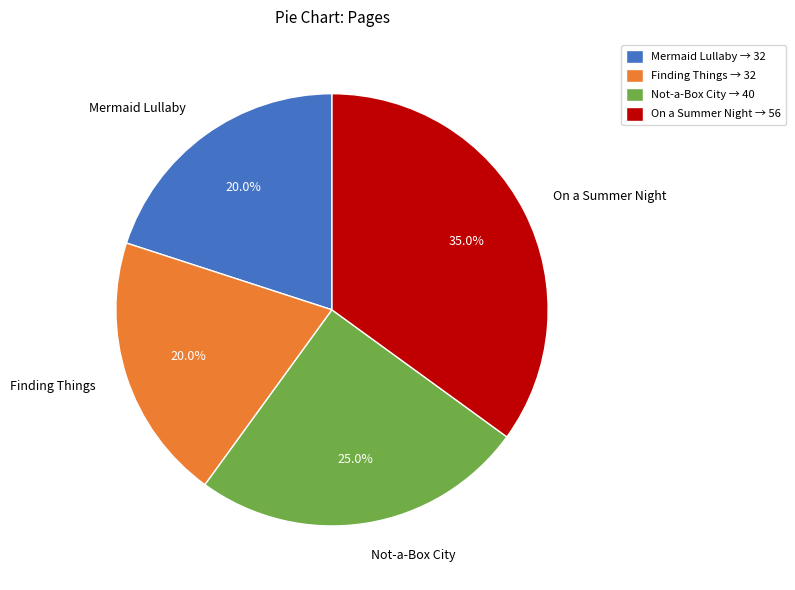

Approximately how many times larger is the value at Finding Things compared to Not-a-Box City?

0.8